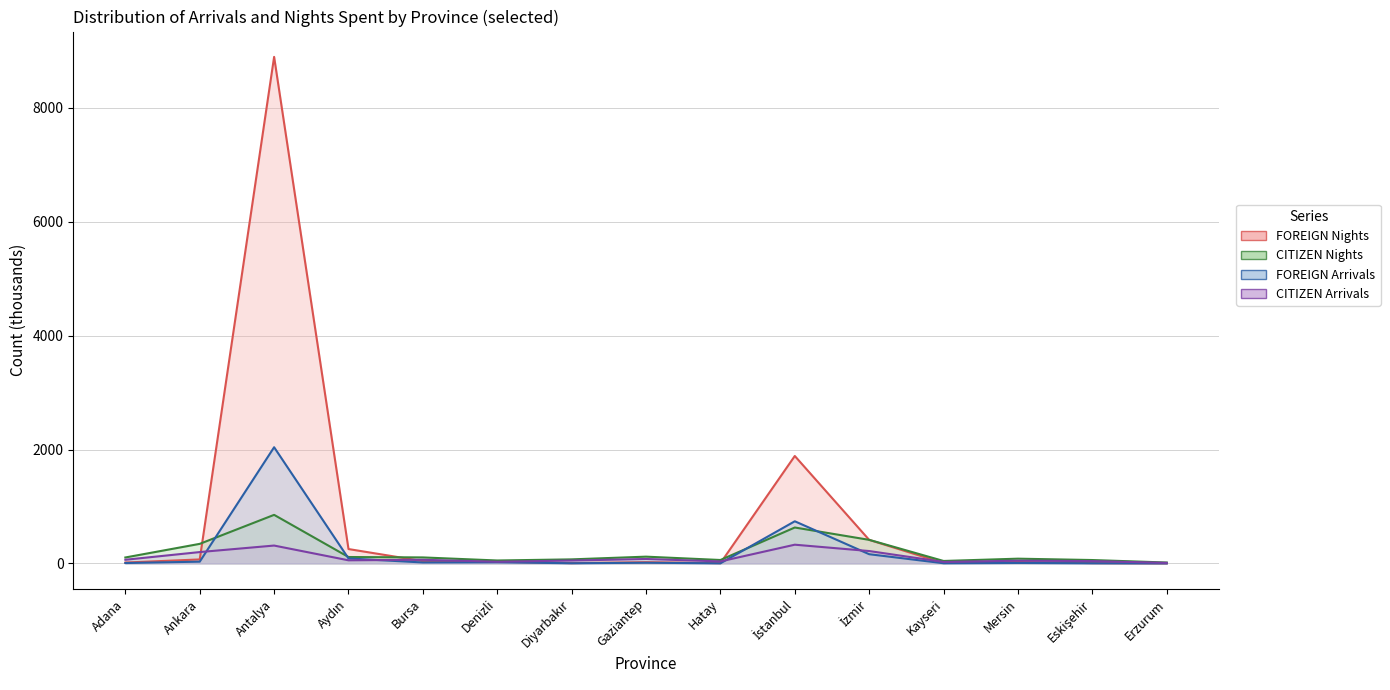

Rank the categories by FOREIGN Nights value from highest to lowest.

Antalya, İstanbul, İzmir, Aydın, Ankara, Bursa, Denizli, Mersin, Gaziantep, Adana, Kayseri, Eskişehir, Diyarbakır, Hatay, Erzurum